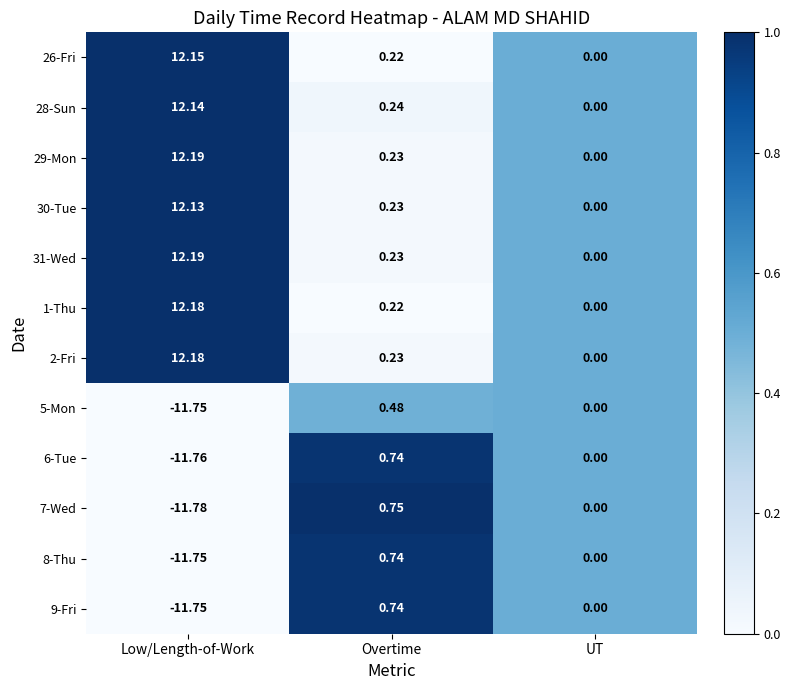

At which label does 9-Fri first exceed 0?

Overtime